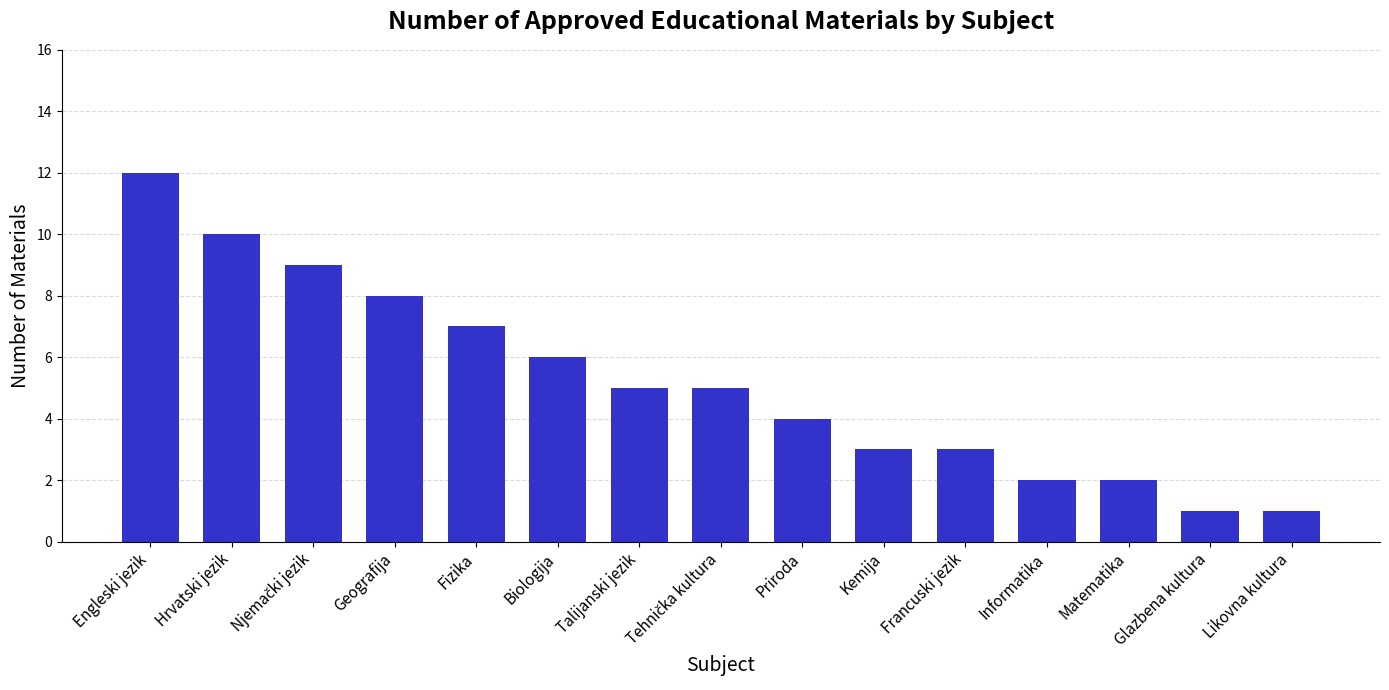

How many data points are less than 5?

7